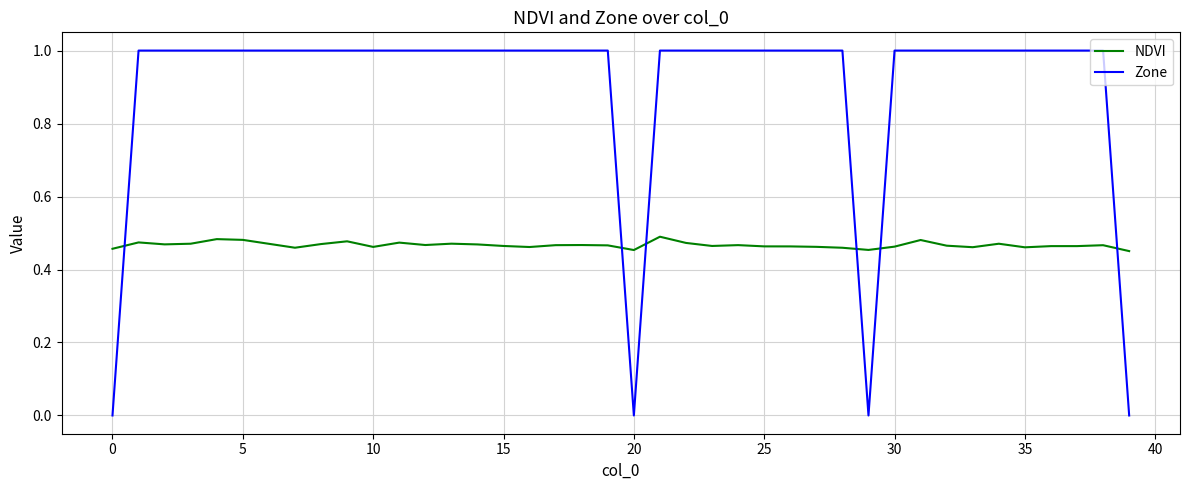

What is the maximum value shown in the chart?

1.0